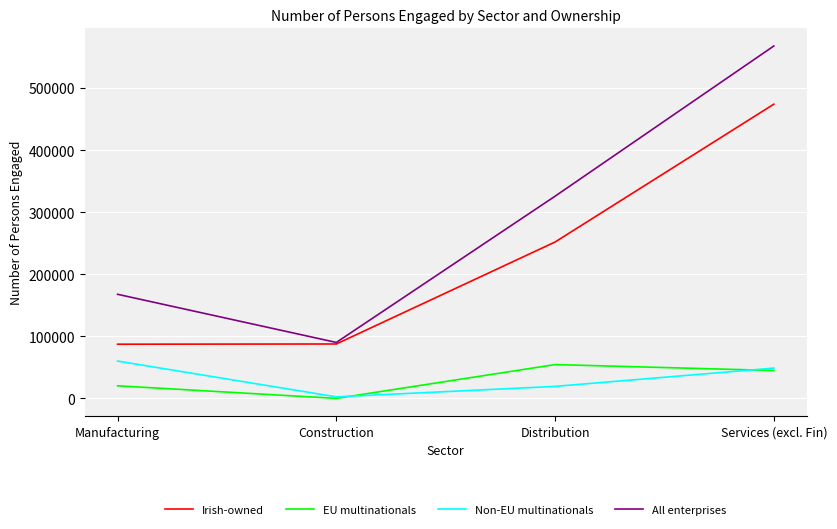

True or false: Non-EU multinationals and Irish-owned cross at least once.

False